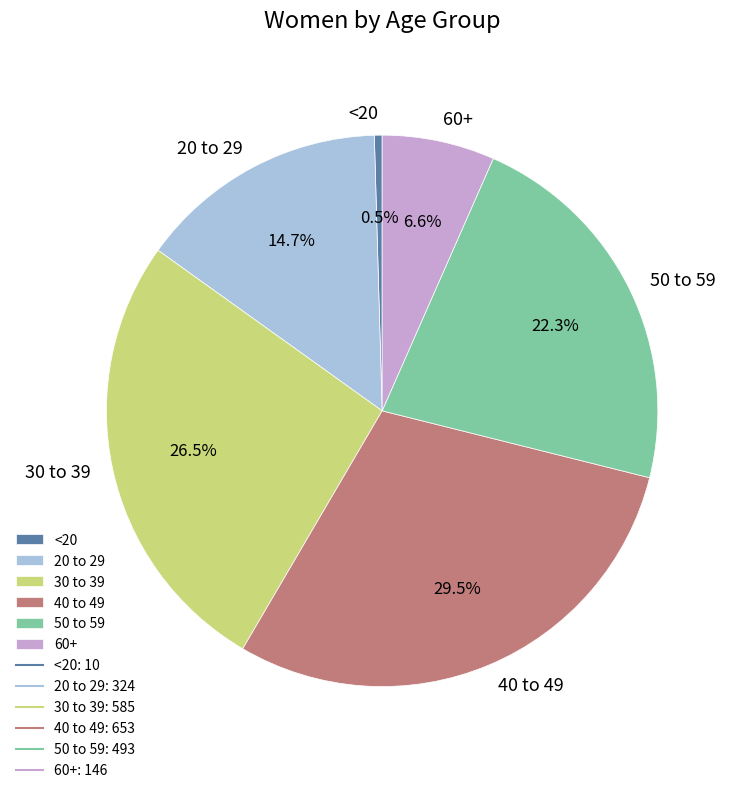

Rank the categories by value from highest to lowest.

40 to 49, 30 to 39, 50 to 59, 20 to 29, 60+, <20